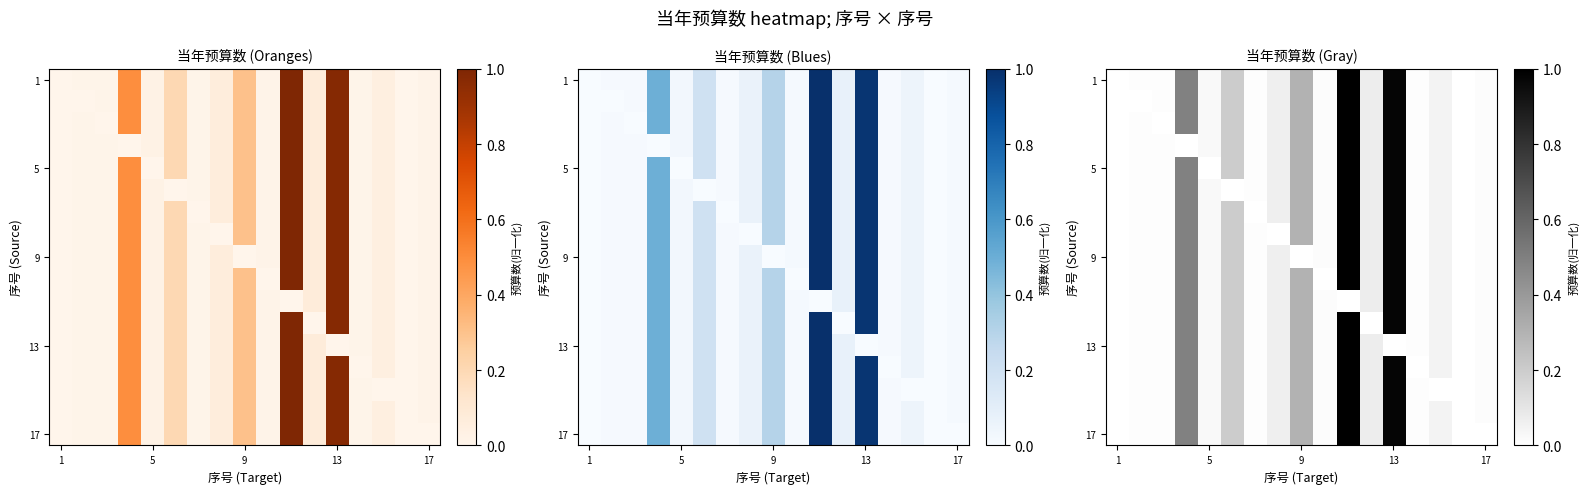

What is the sum of all 5 values?

3.2